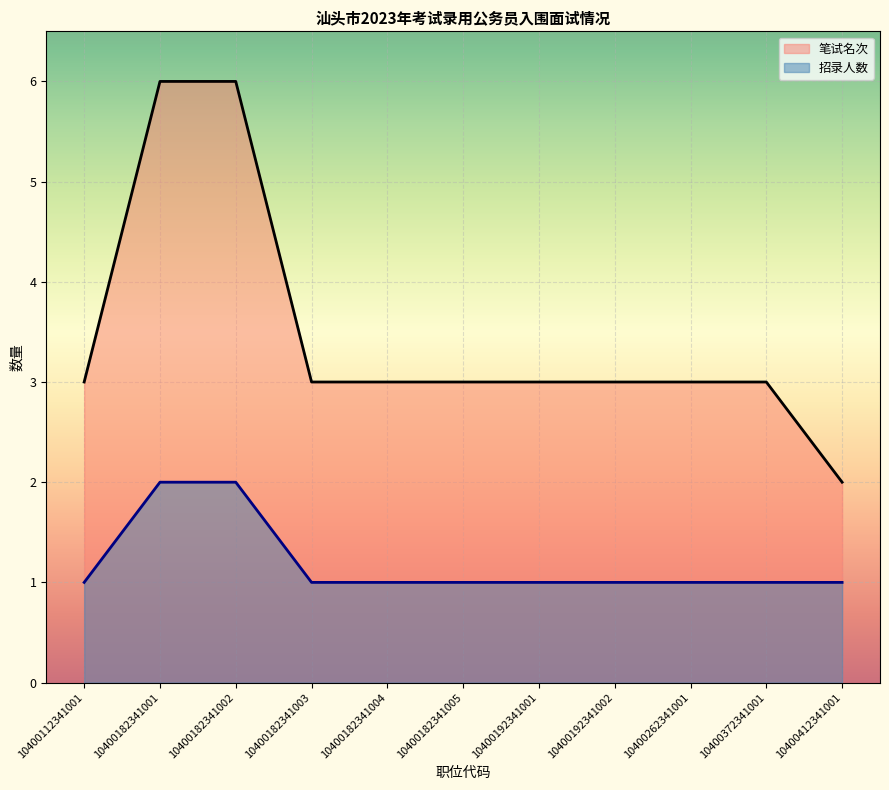

True or false: 招录人数 has a value of 1 at 10400112341001.

True